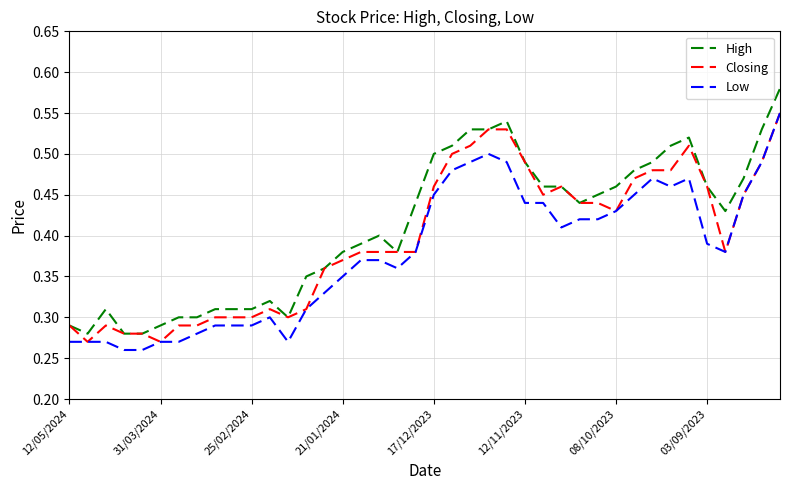

Which series has the largest range (max minus min)?

High